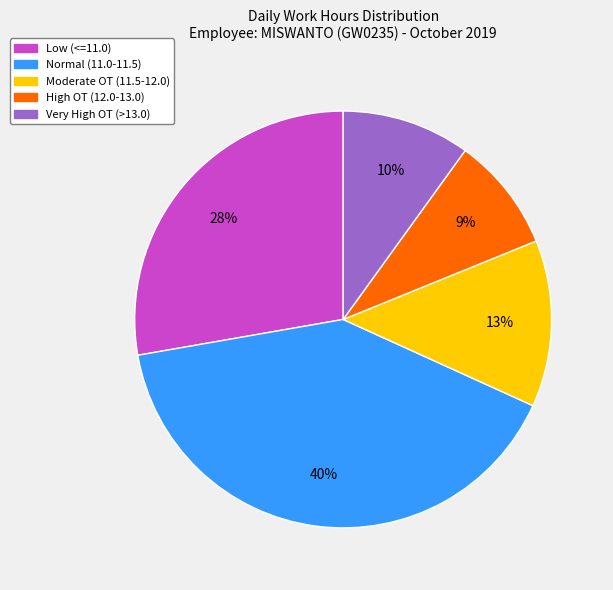

The Very High OT (>13.0) slice represents 1% of the pie. True or false?

False